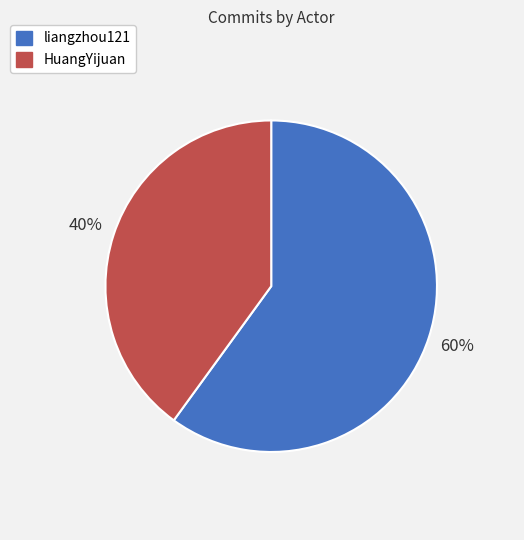

To the nearest percent, what percentage of the pie is HuangYijuan?

40%